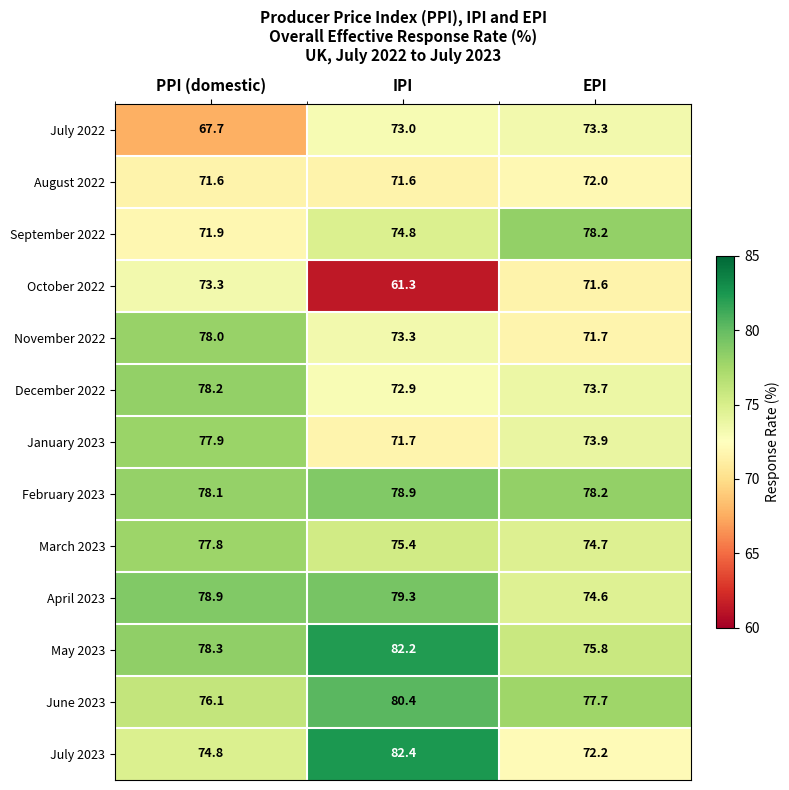

The October 2022 series shows 71.6 at EPI. True or false?

True